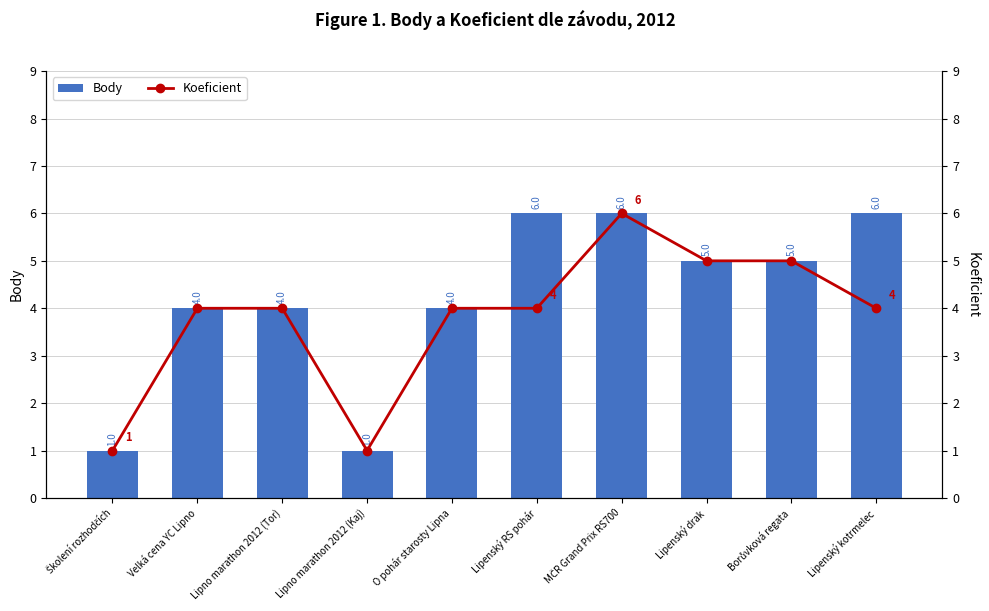

What is the average value of the Koeficient series?

4